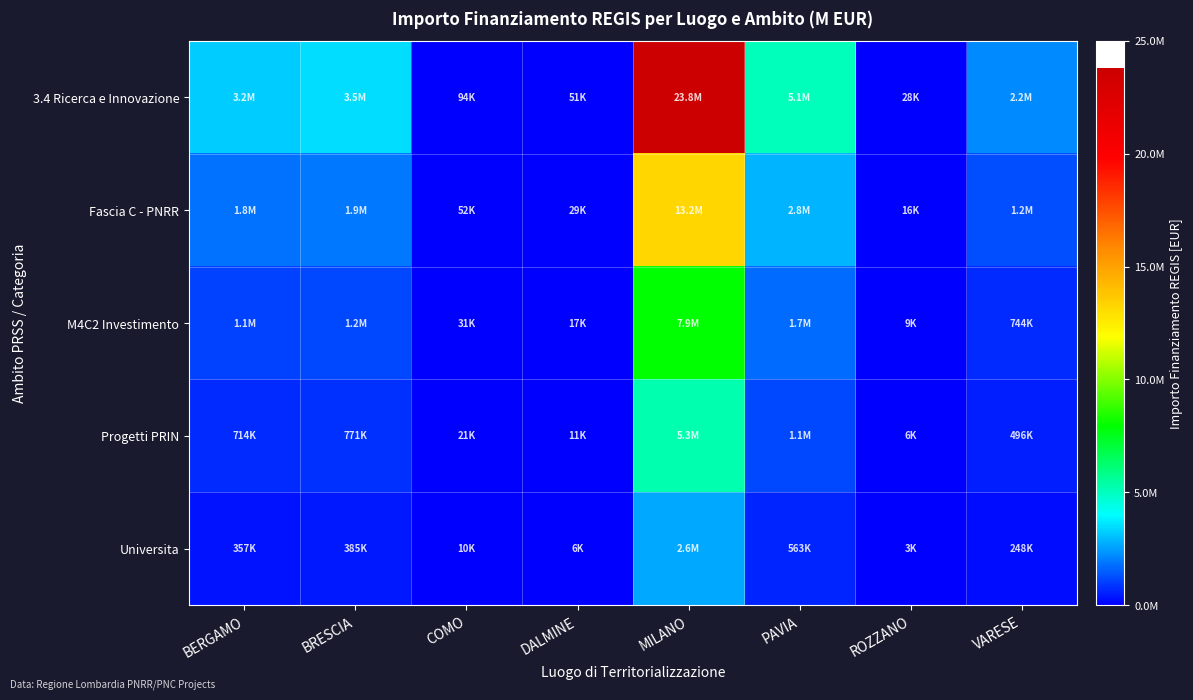

Between BERGAMO and DALMINE, which is larger?

BERGAMO